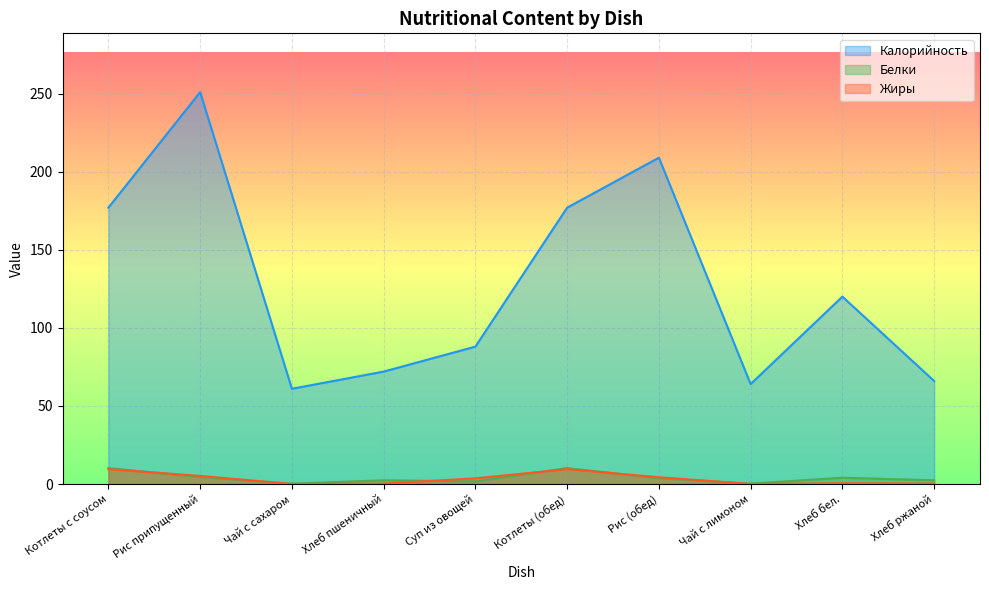

The Белки series shows 10.2 at Котлеты с соусом. True or false?

True